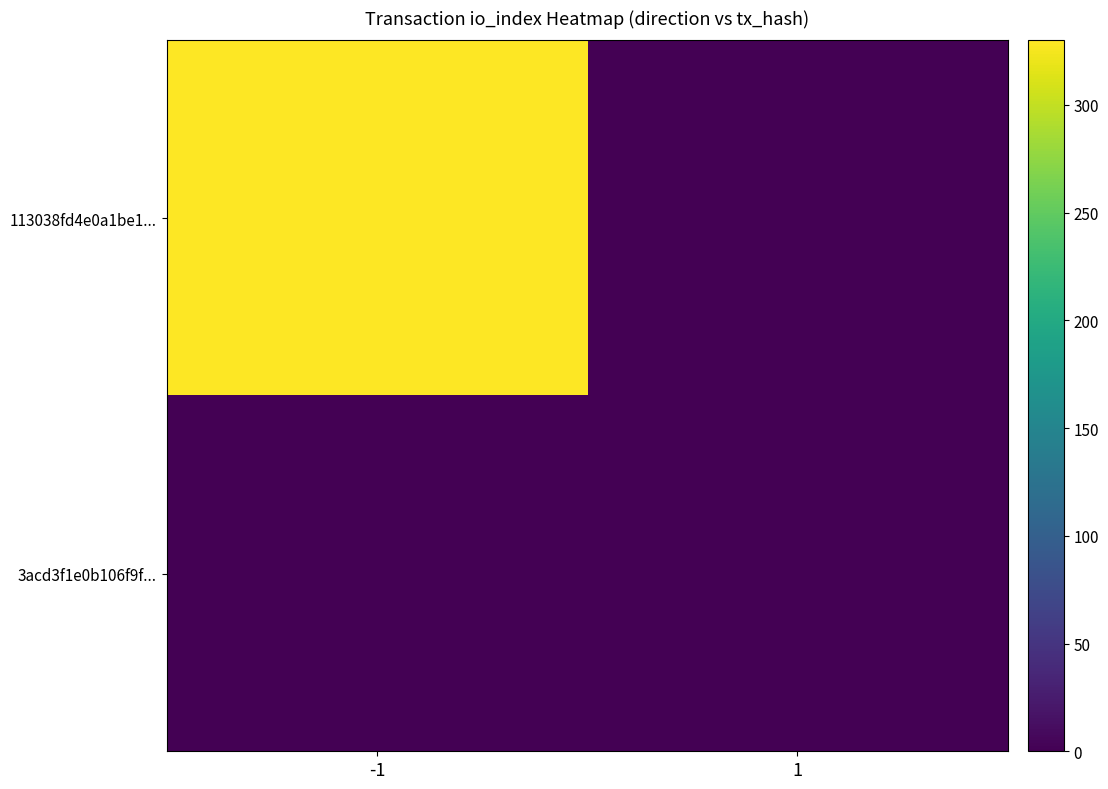

Reading right to left, extract all data points from this chart.

113038fd4e0a1be1...: 1=0	-1=330
3acd3f1e0b106f9f...: 1=0	-1=0